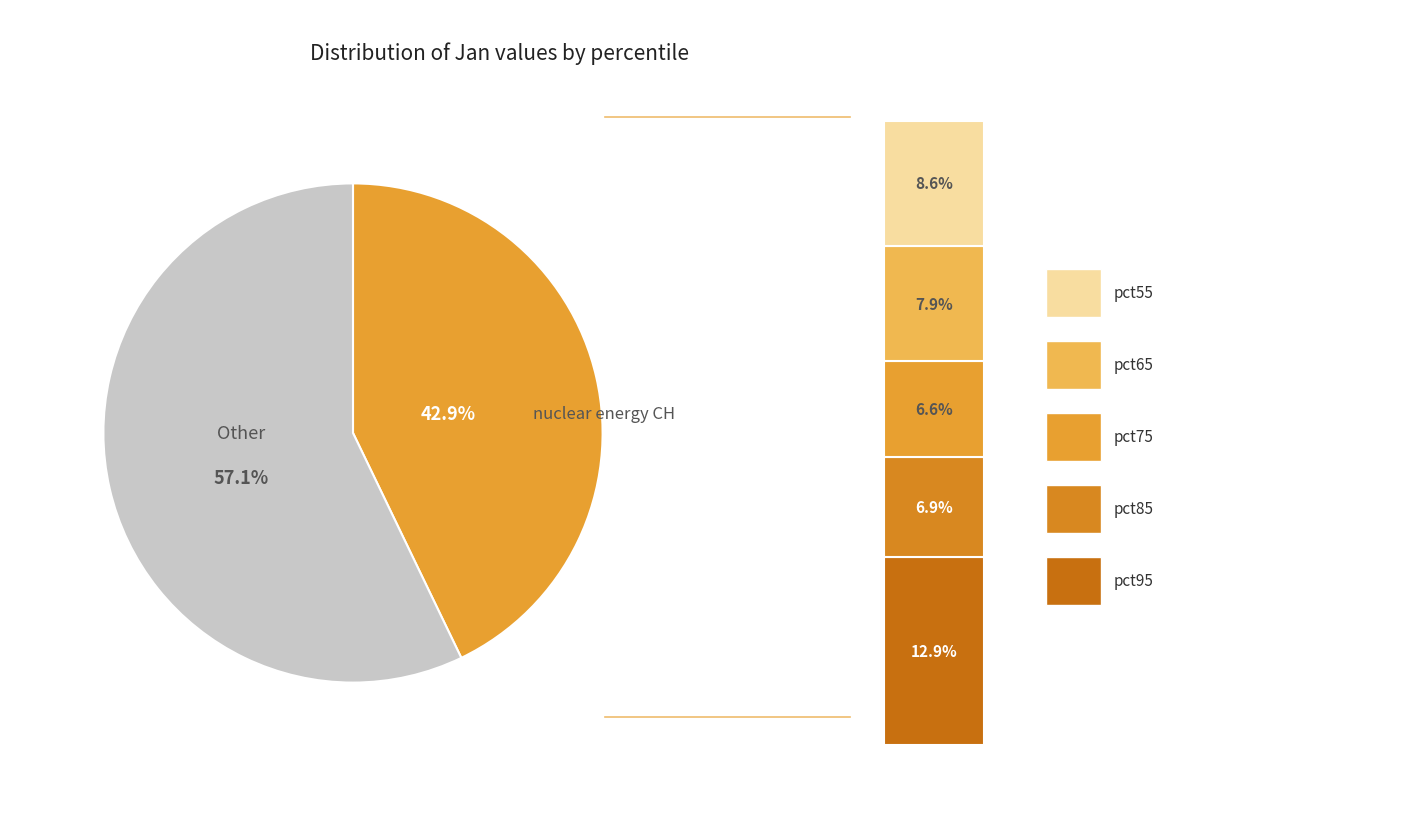

Does any single category account for the majority?

Yes